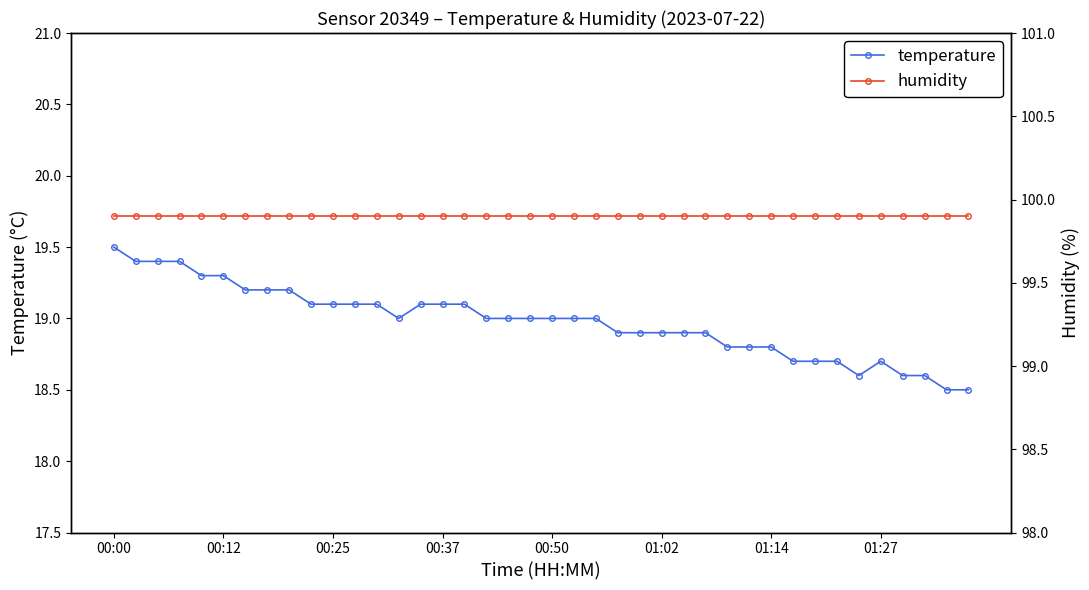

True or false: temperature and humidity cross at least once.

False